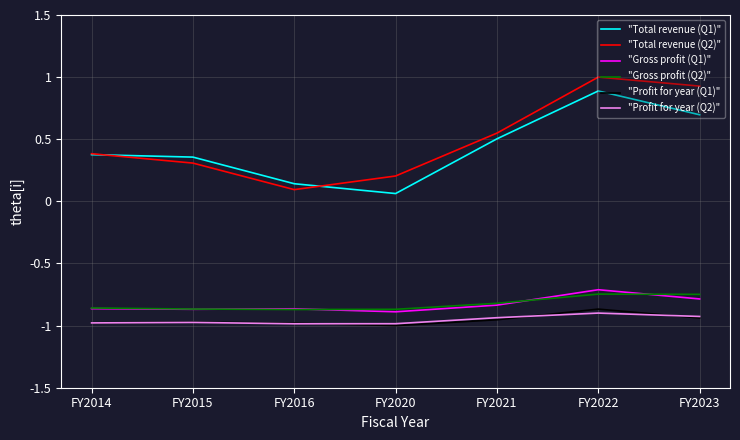

What is the difference between the highest and lowest values at FY2015?

1.3